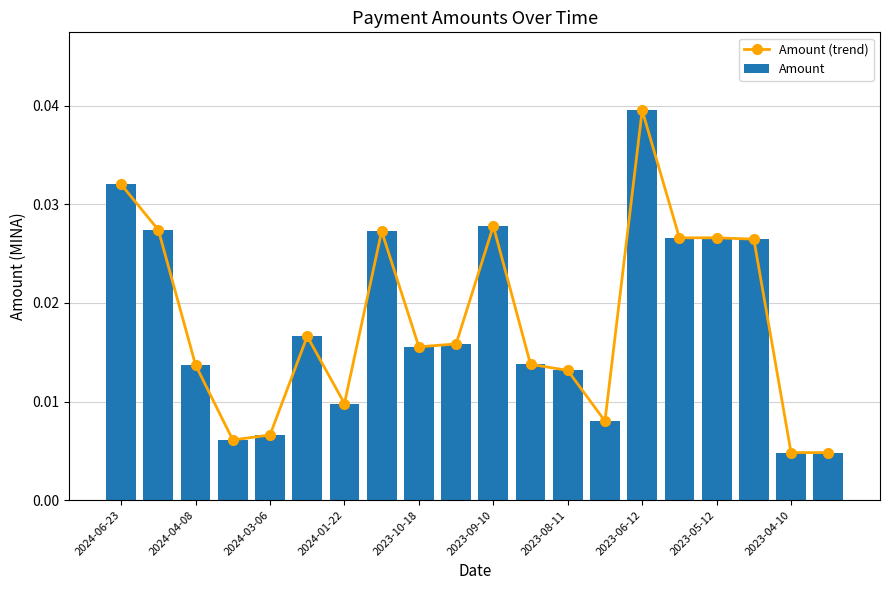

How many Amount values are between 0 and 1?

20